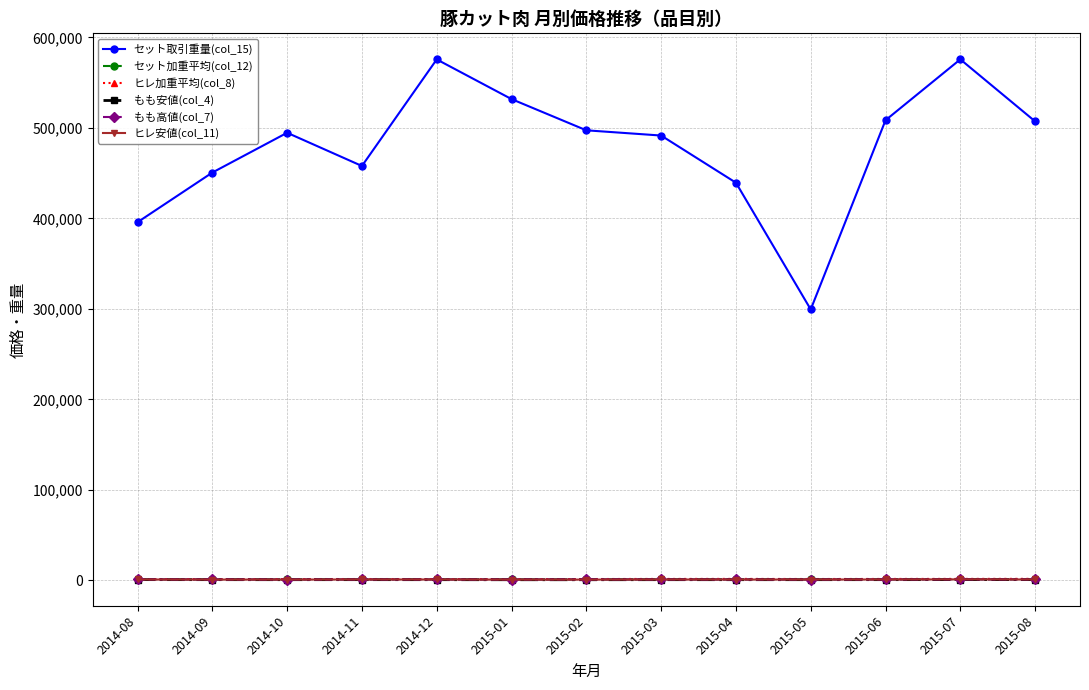

Count the number of data series in this chart.

6